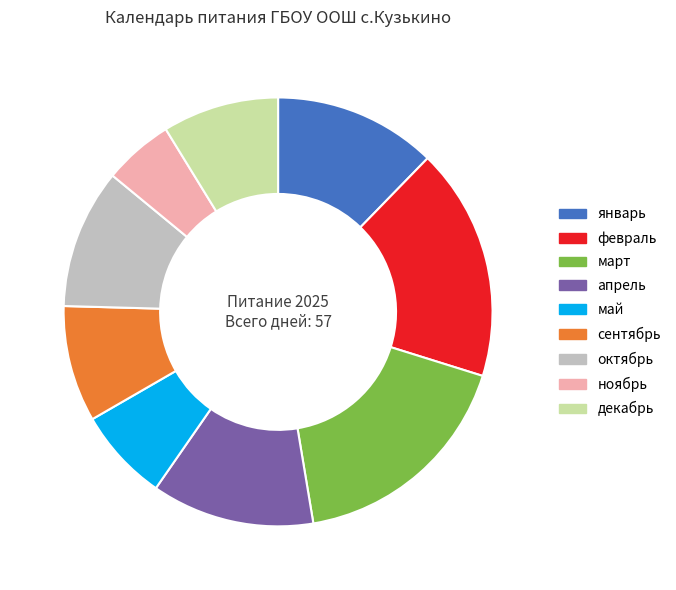

Between май and октябрь, which is larger?

октябрь